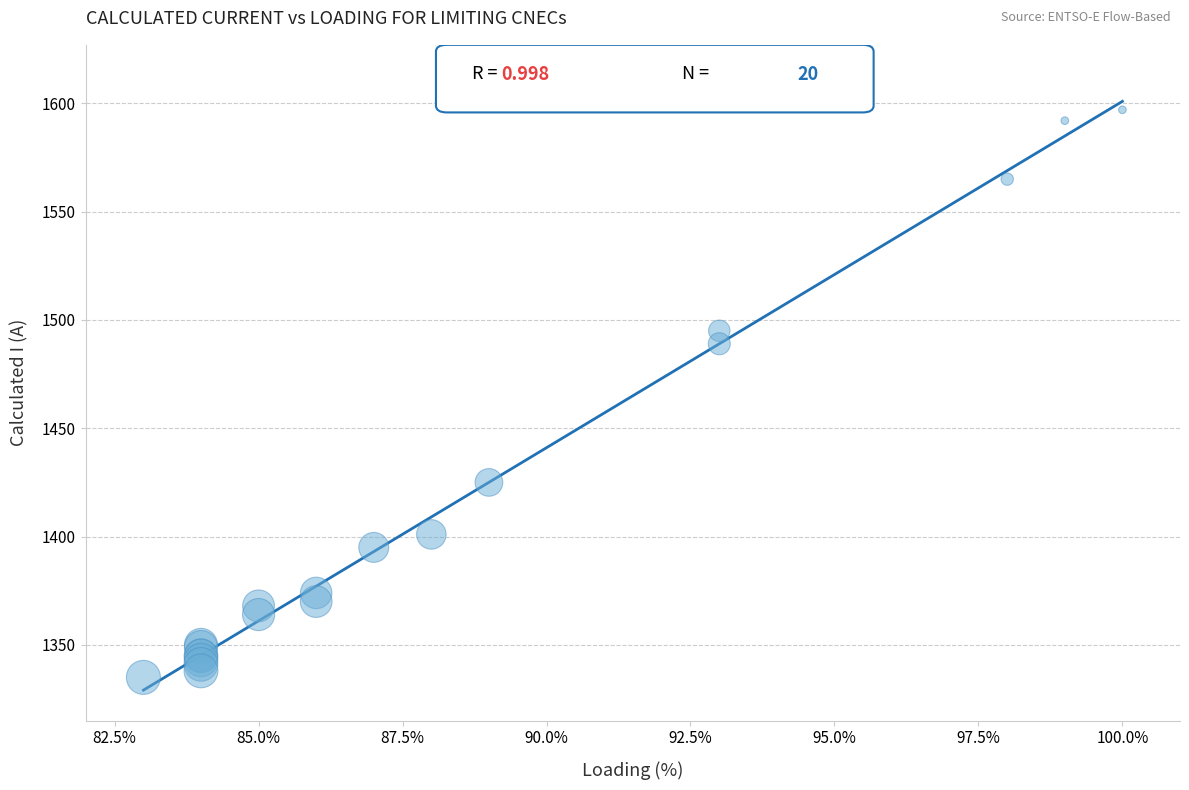

What Y value in the scatter plot is closest to 1466?

1489